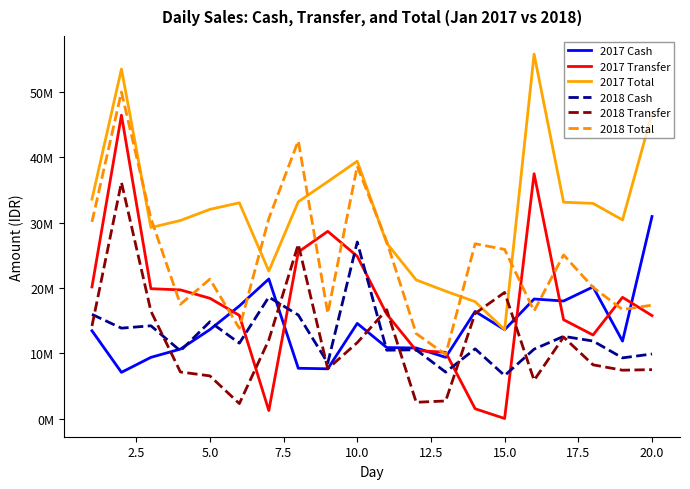

What is the difference between the maximum and minimum values in the 2018 Total series?

40197687